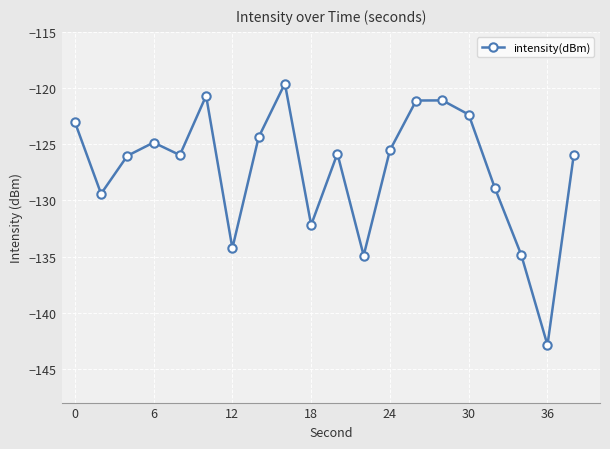

What is the smallest value displayed?

-142.9